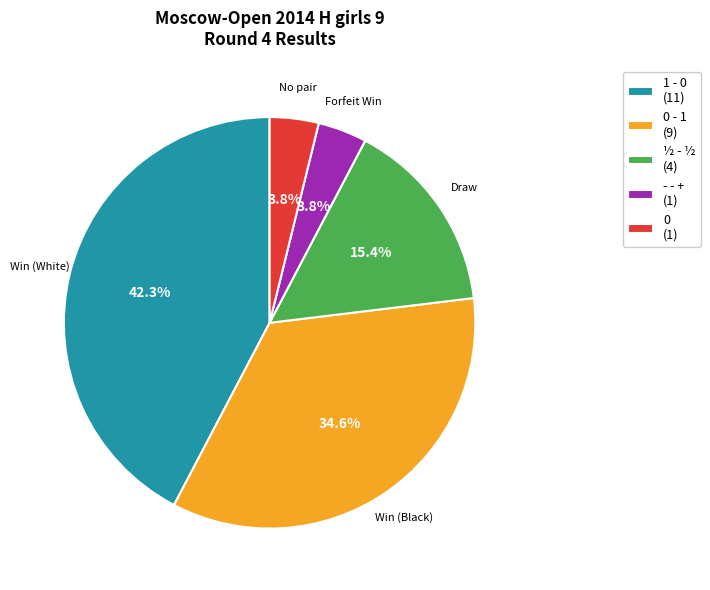

To the nearest percent, what is the average slice percentage?

20%